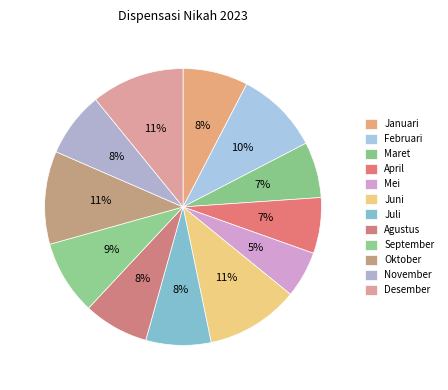

To the nearest percent, what portion does Juni represent?

11%